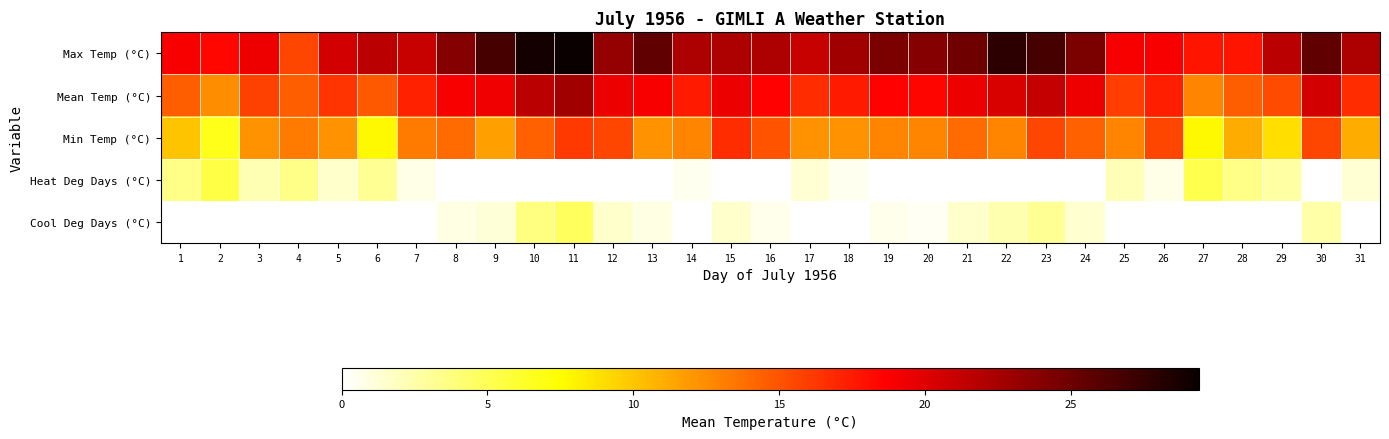

Which label corresponds to the smallest value in the chart?

8